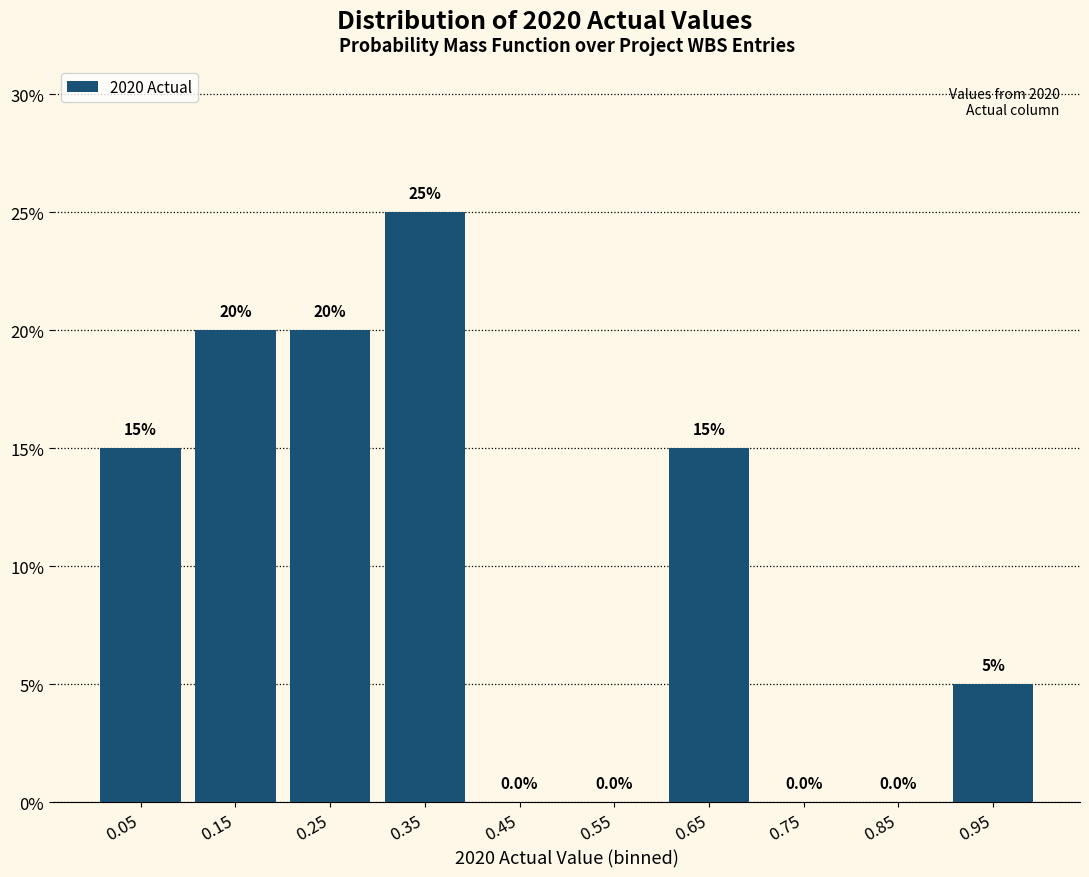

Reading left to right, transcribe this chart: for each bar, give the range it covers on the x-axis and its height.

0.0 to 0.1: 15.0
0.1 to 0.2: 20.0
0.2 to 0.3: 20.0
0.3 to 0.4: 25.0
0.4 to 0.5: 0.0
0.5 to 0.6: 0.0
0.6 to 0.7: 15.0
0.7 to 0.8: 0.0
0.8 to 0.9: 0.0
0.9 to 1.0: 5.0